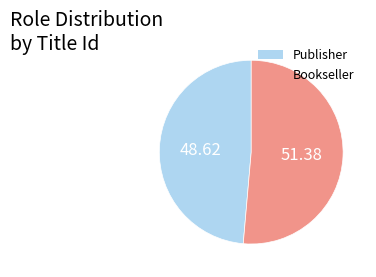

Is Publisher the majority of the pie?

No